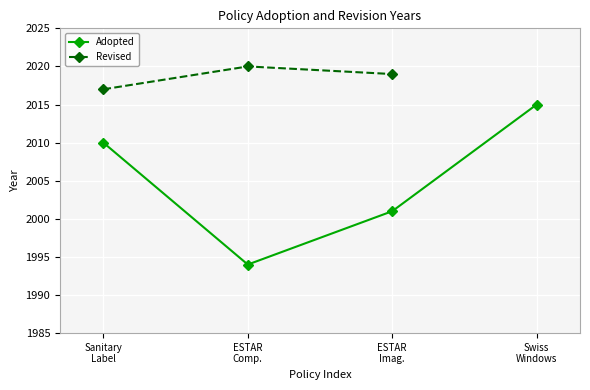

What is the label of the 1st point from the left?

Sanitary
Label